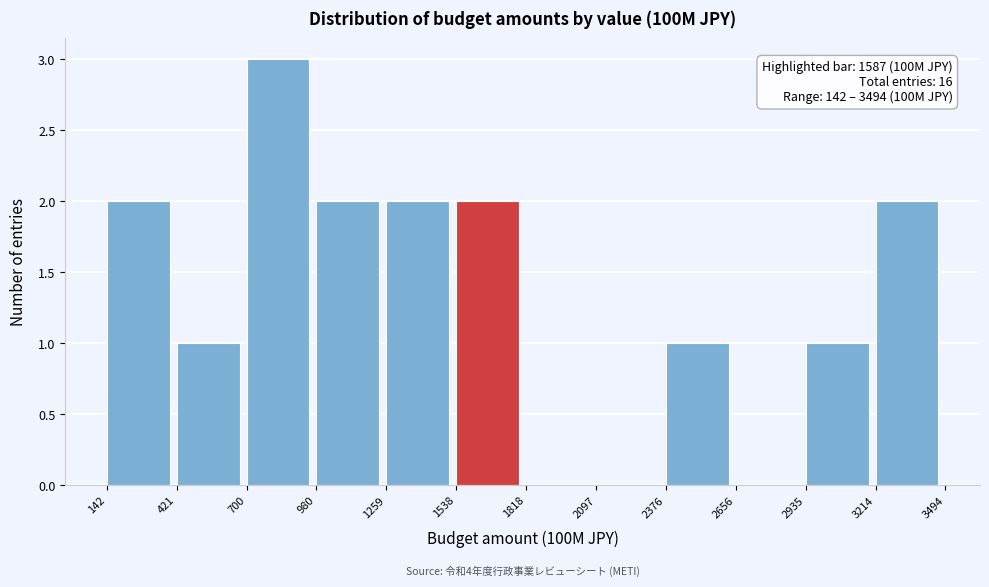

Over which range of the x-axis is the bar tallest?

700 to 980